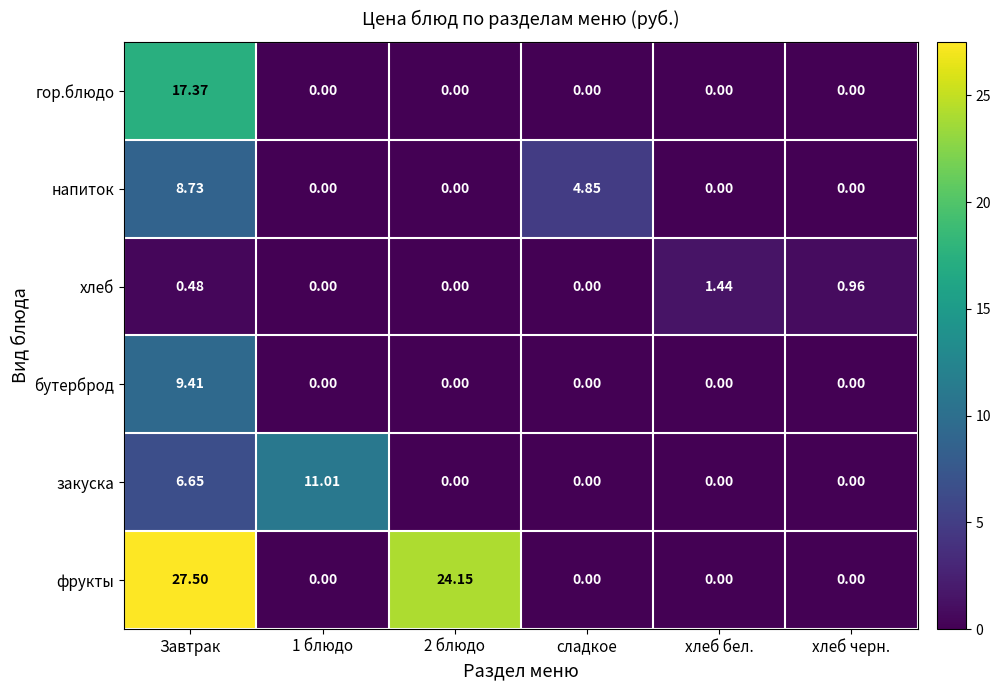

How many values in the бутерброд series exceed 0?

1